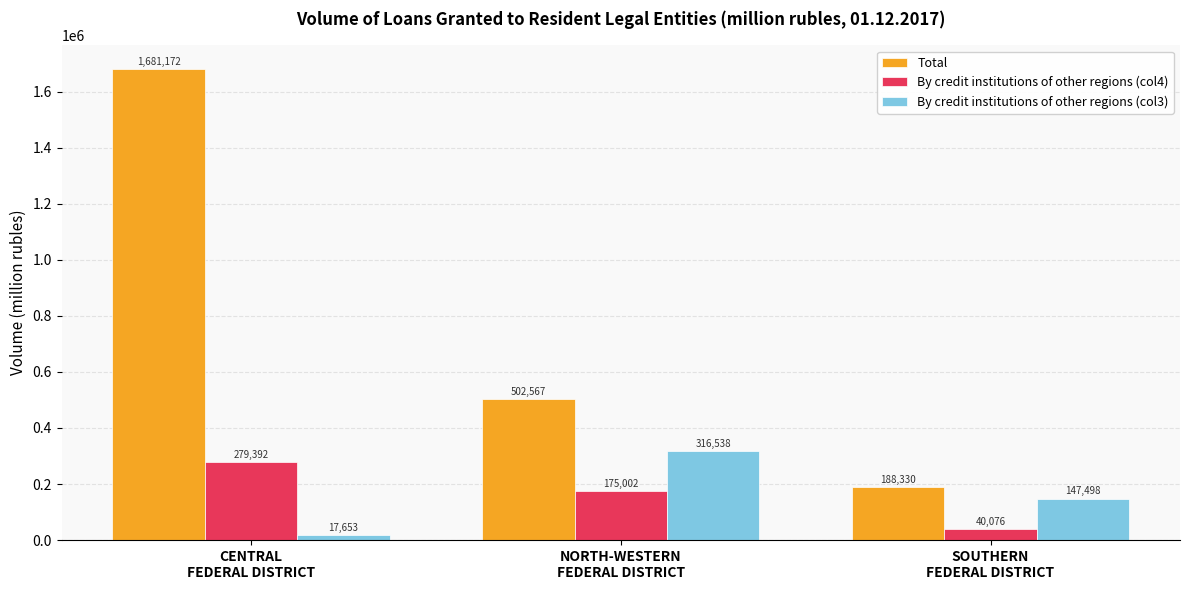

What is the label of the 3rd bar from the right?

CENTRAL
FEDERAL DISTRICT